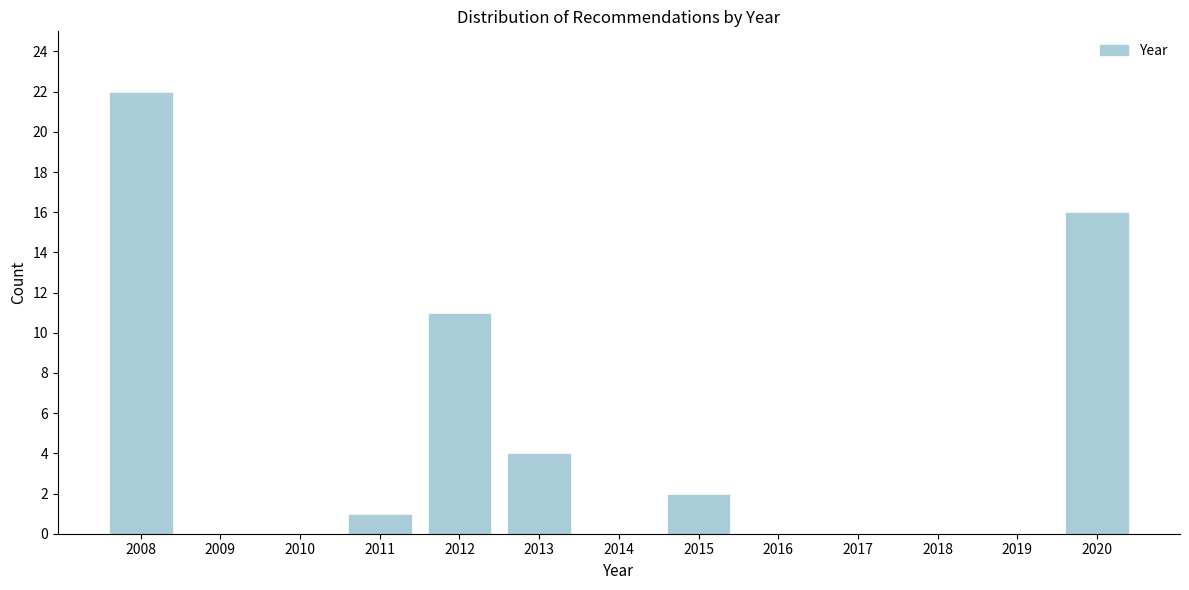

Reading right to left, what are all the values shown in this chart?

2020=16	2019=0	2018=0	2017=0	2016=0	2015=2	2014=0	2013=4	2012=11	2011=1	2010=0	2009=0	2008=22